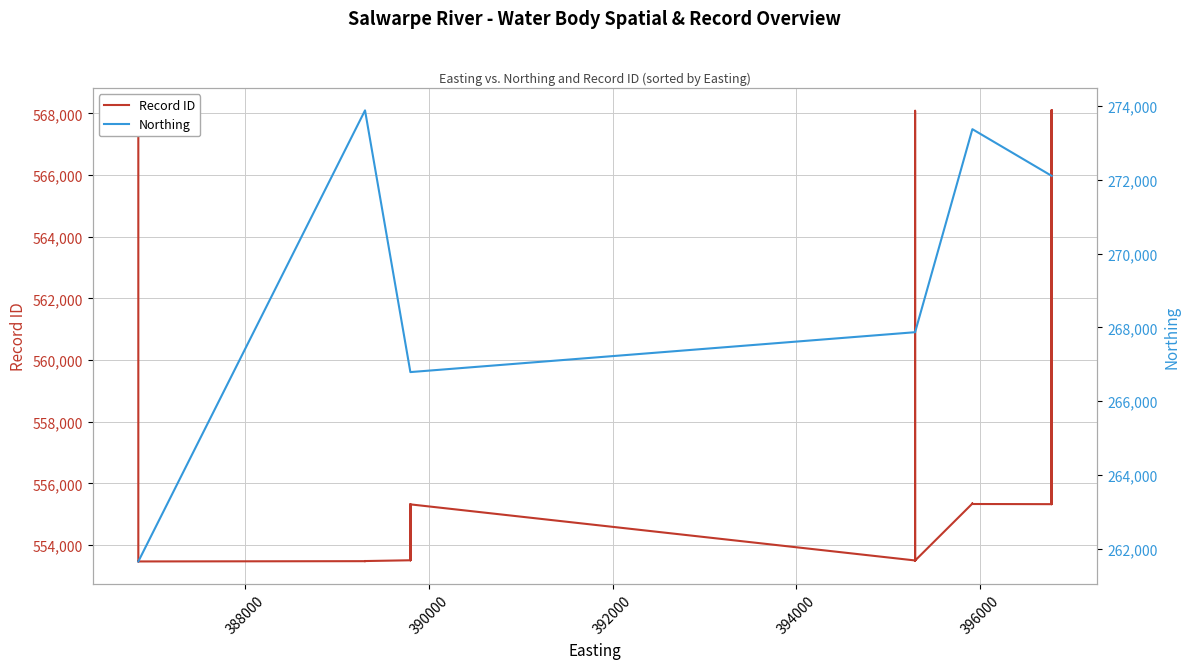

How many data points in Record ID are less than 553506?

19